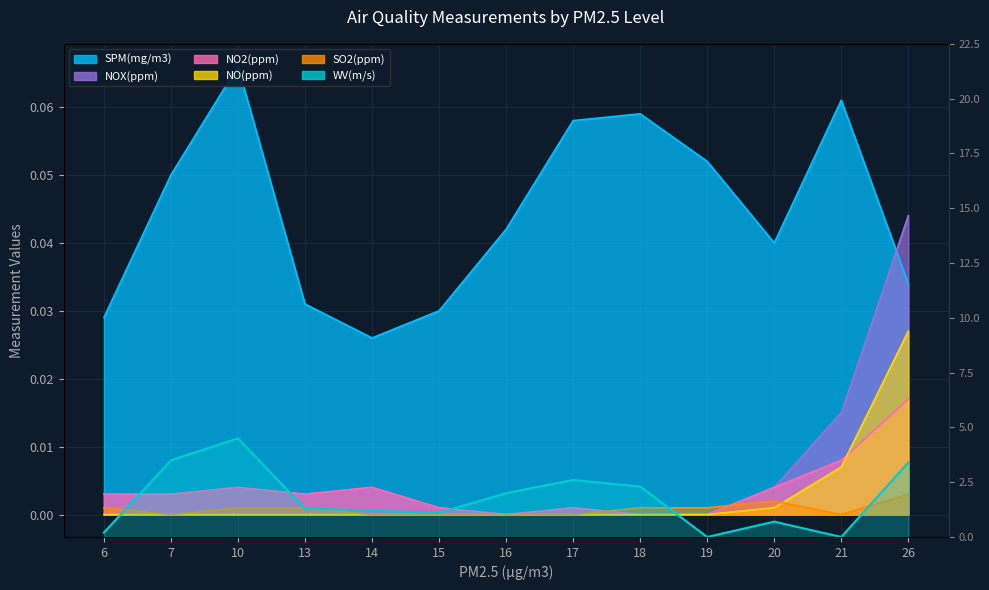

What is the total value across all series at 13?

1.3